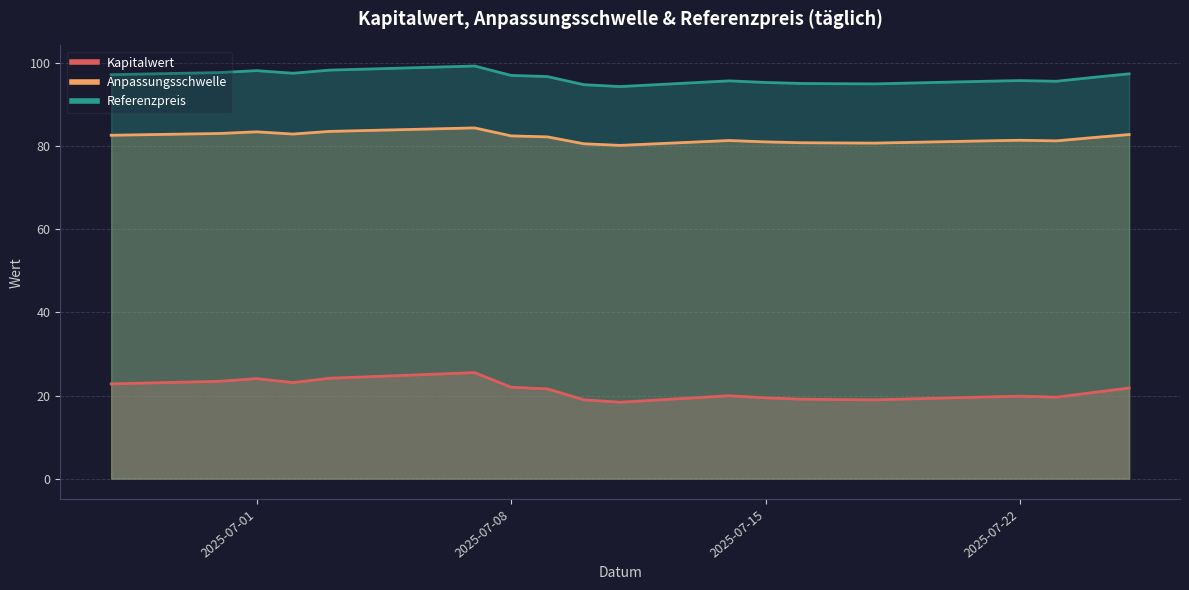

What is the label of the 15th point from the right?

2025-07-18